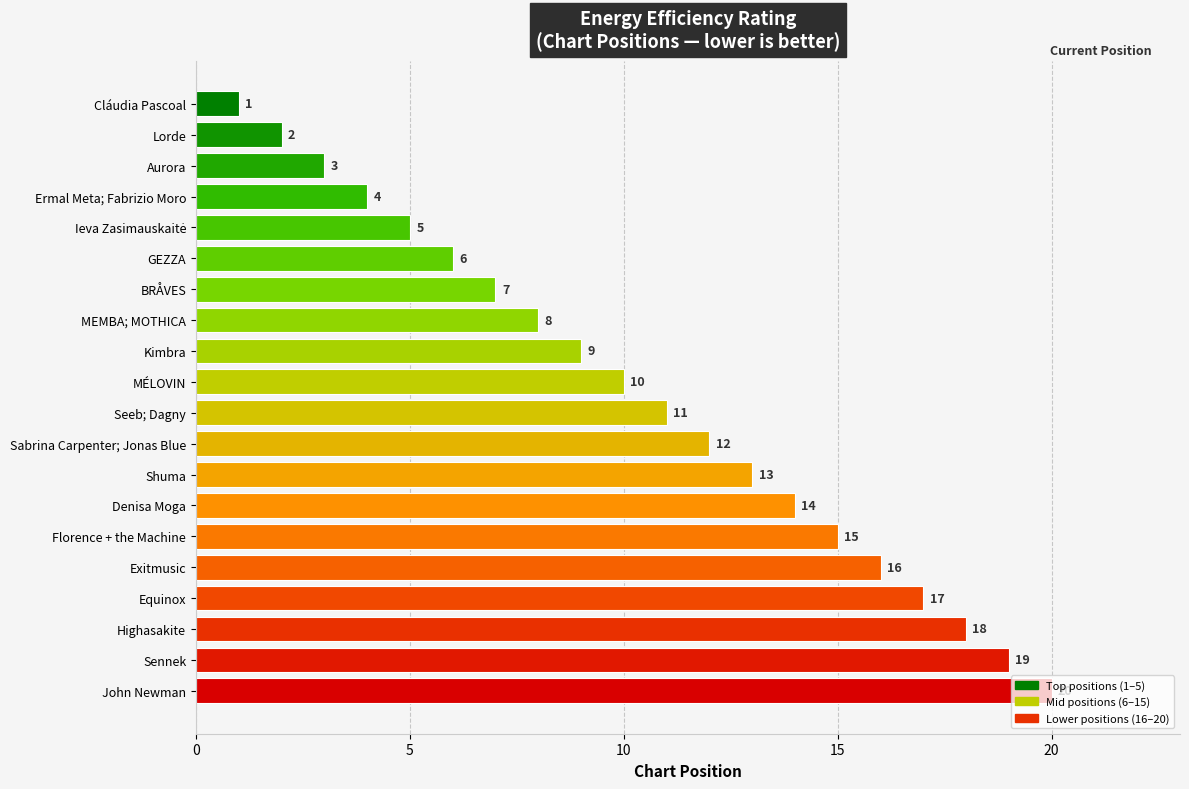

Does the chart contain stacked bars?

No